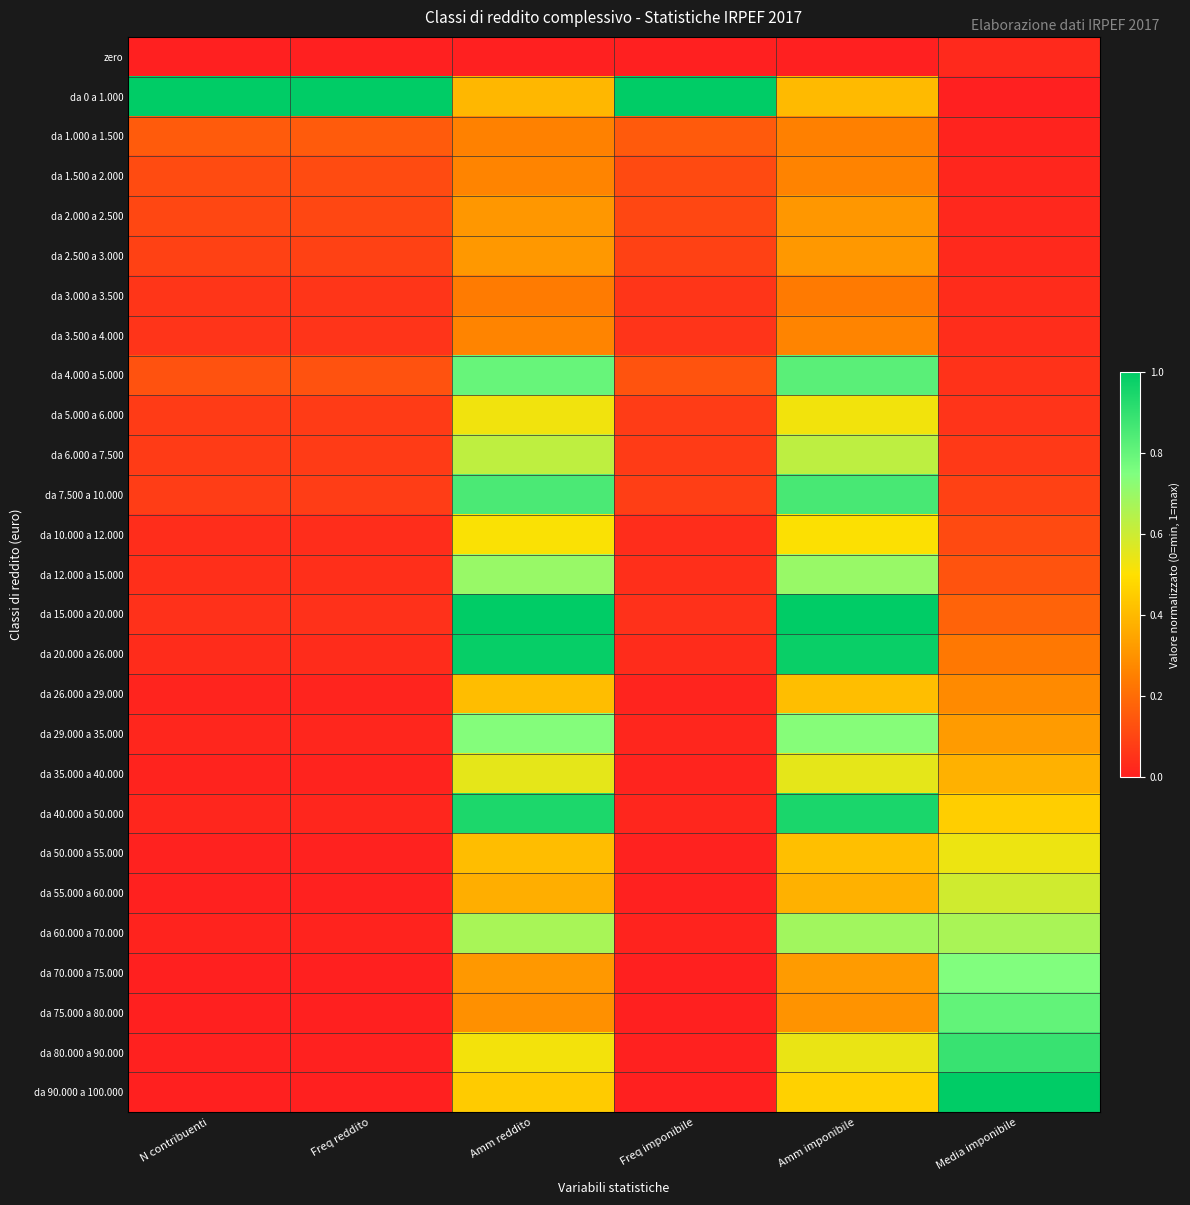

At how many categories does at least one series exceed 0?

6